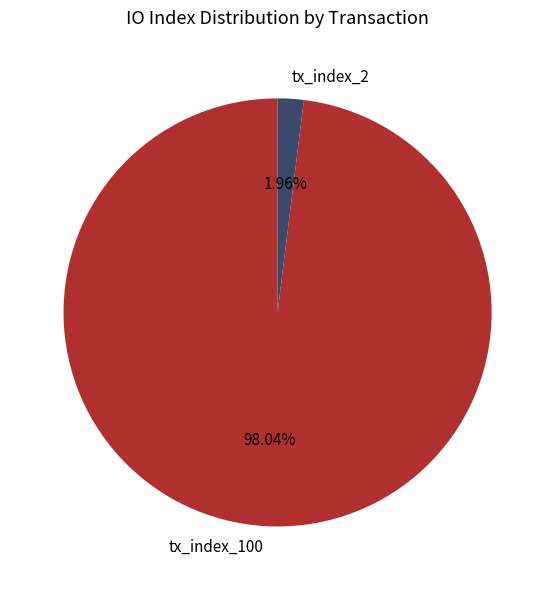

Count the number of slices in the pie.

2